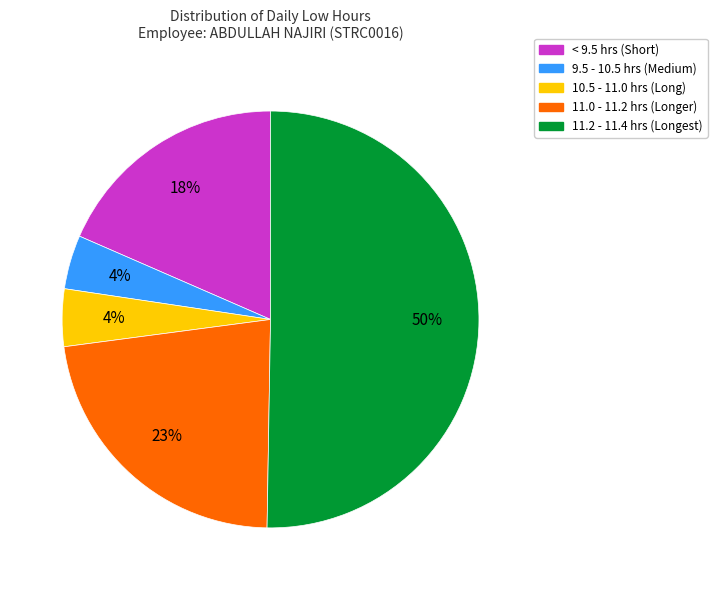

To the nearest percent, what is the average slice percentage?

20%